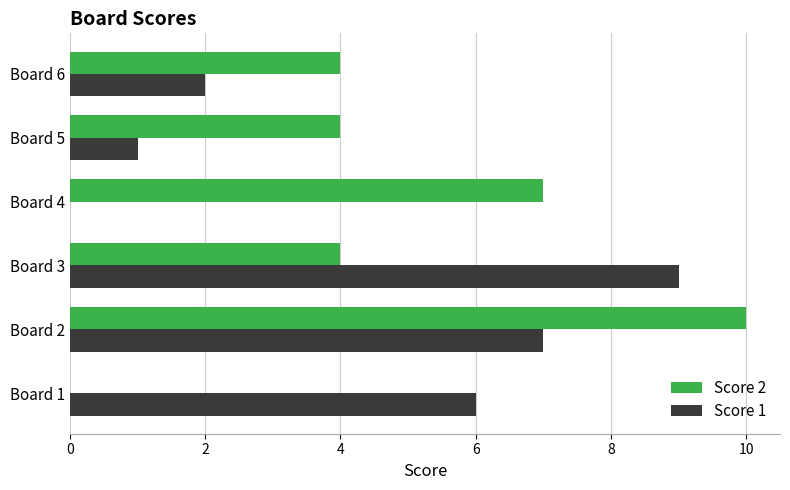

Which series has the largest total across all categories?

Score 2